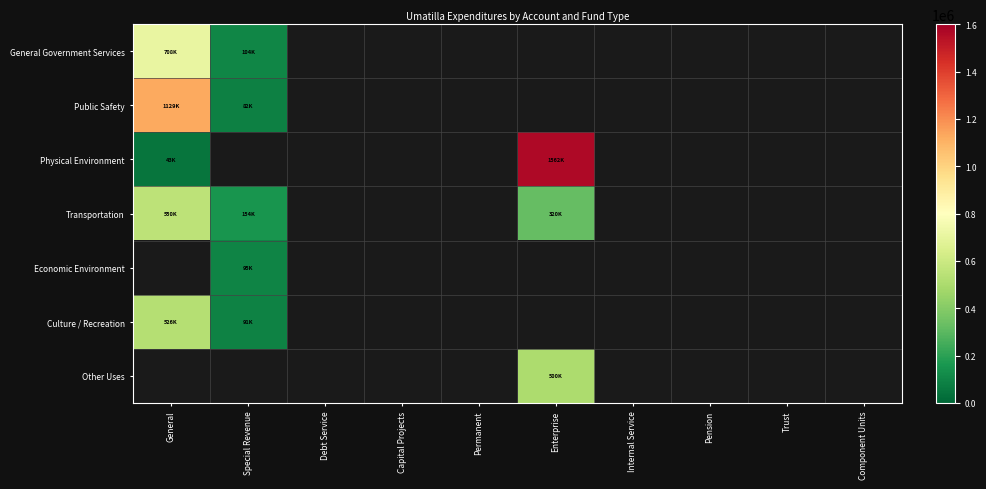

Rank the categories by General Government Services value from highest to lowest.

General, Special Revenue, Debt Service, Capital Projects, Permanent, Enterprise, Internal Service, Pension, Trust, Component Units